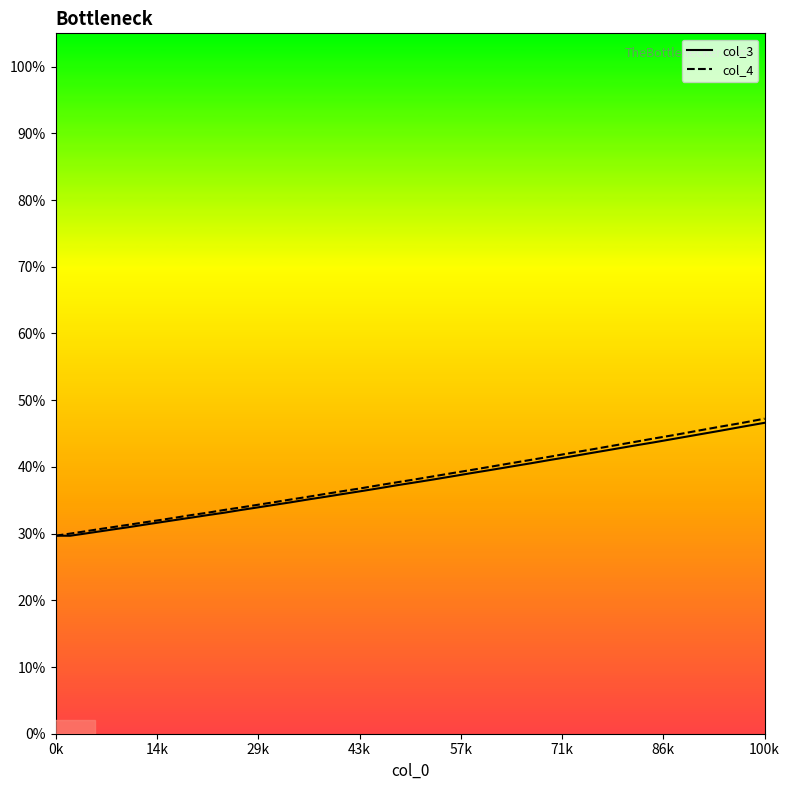

Where is col_4 nearest to the value 0?

0k